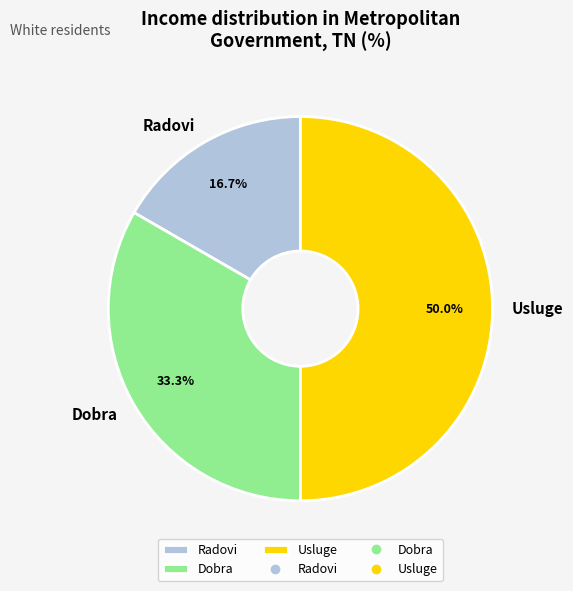

To the nearest percent, what is the difference between the largest and smallest slice percentages?

33%